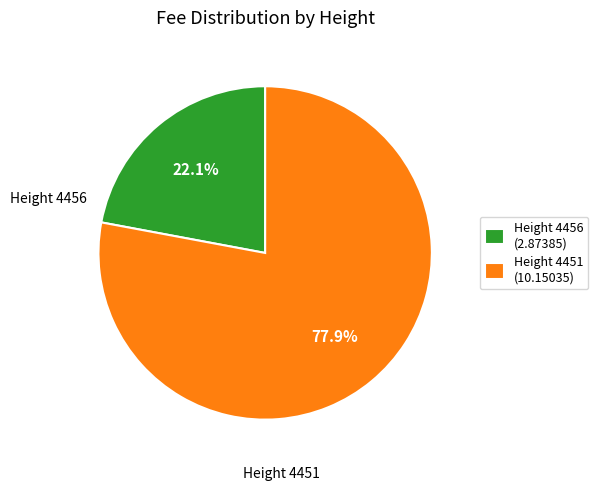

Which category has the biggest portion of the pie?

Height 4451 (10.15035)